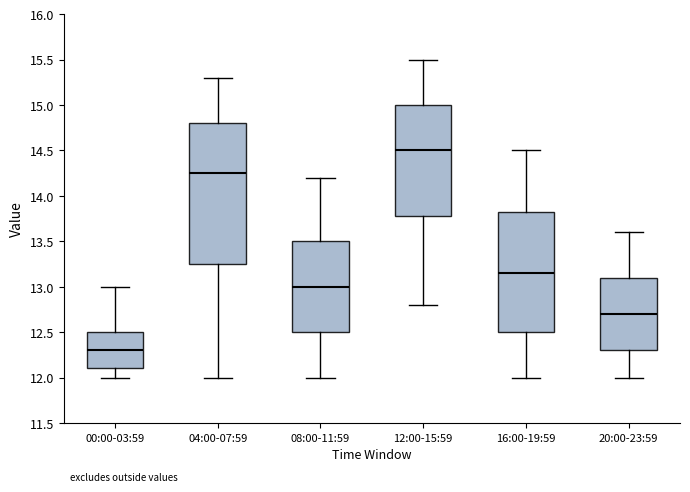

Comparing the boxes themselves (not the whiskers), which one is the tallest?

04:00-07:59